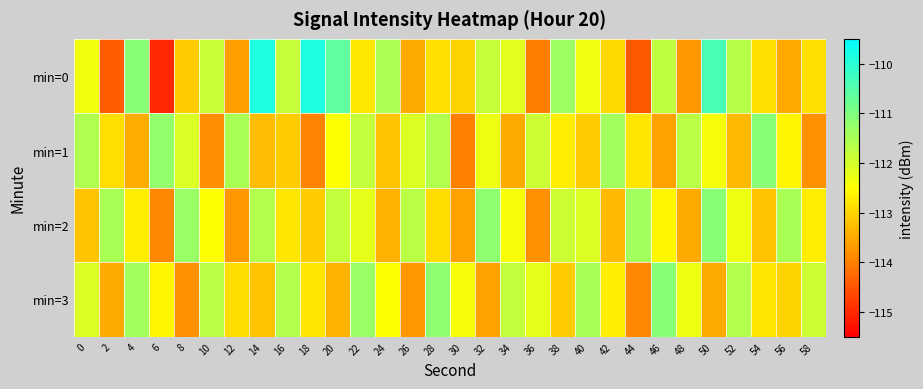

Between 26 and 50, which is larger?

50